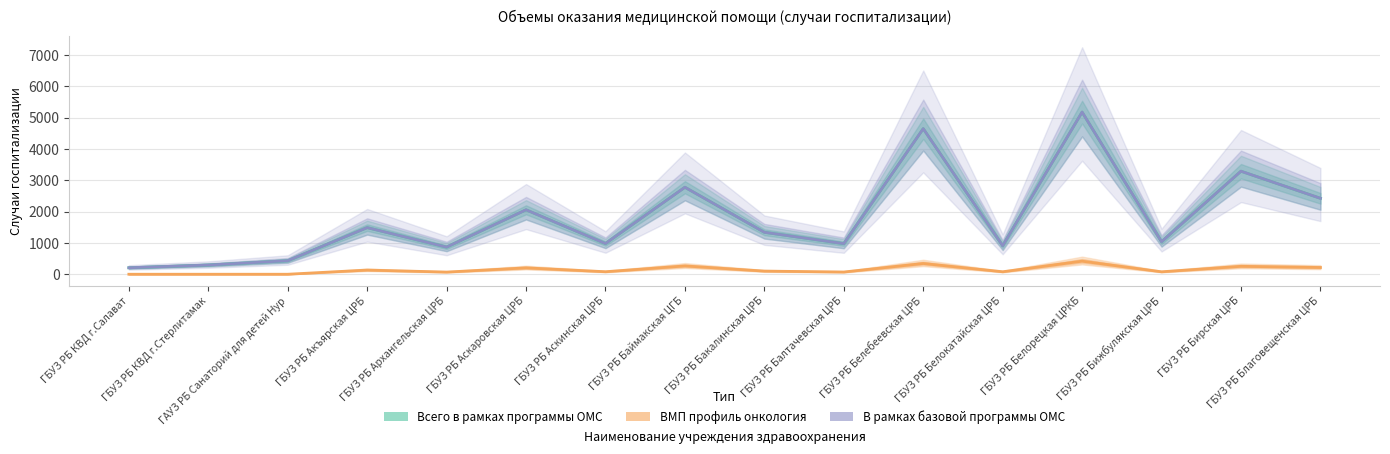

The value of В рамках базовой программы ОМС at ГБУЗ РБ Акъярская ЦРБ is 738. True or false?

False